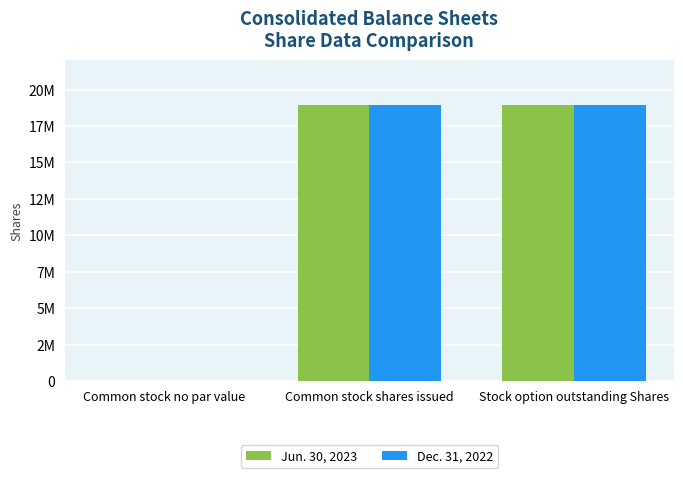

List the labels in order of Dec. 31, 2022 value, smallest first.

Common stock no par value, Common stock shares issued, Stock option outstanding Shares